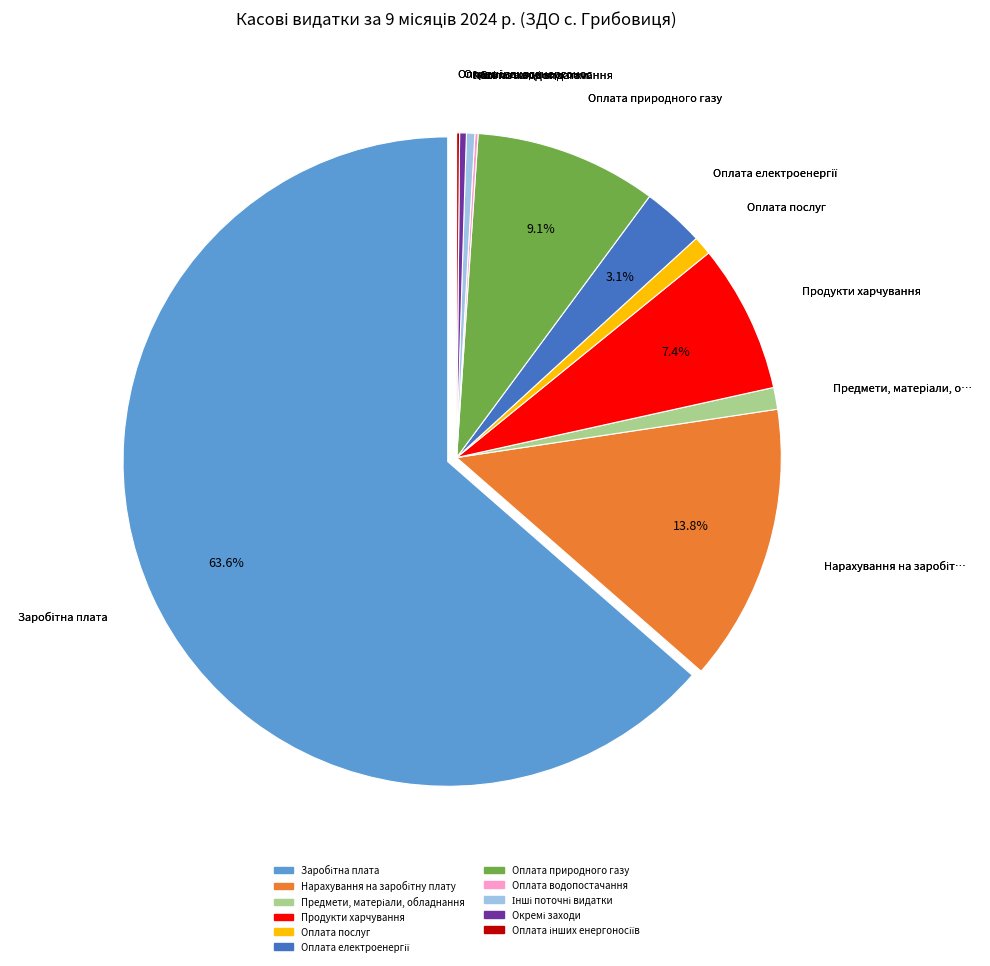

Is there a majority slice in this chart?

Yes